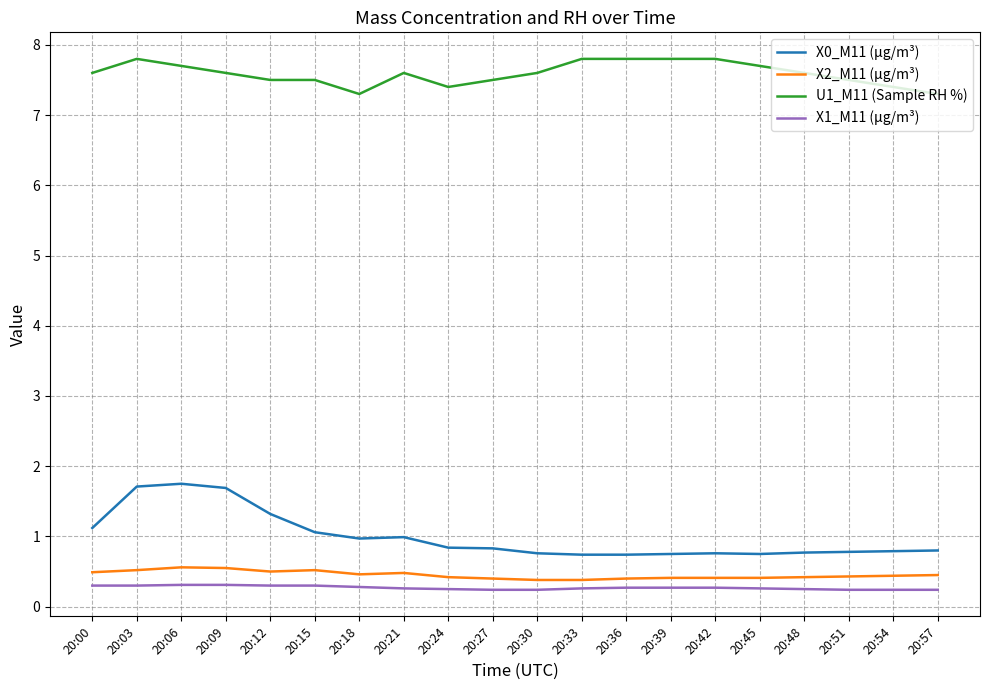

Which series has the largest range (max minus min)?

X0_M11 (μg/m³)